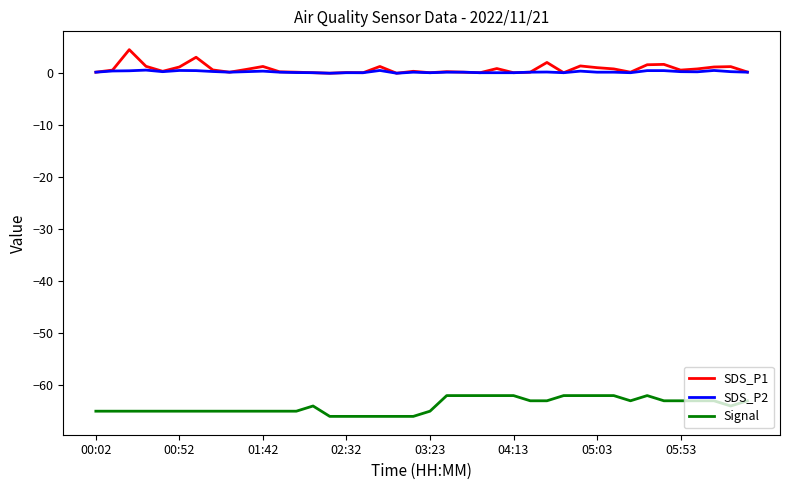

True or false: SDS_P1 and Signal intersect in this chart.

False